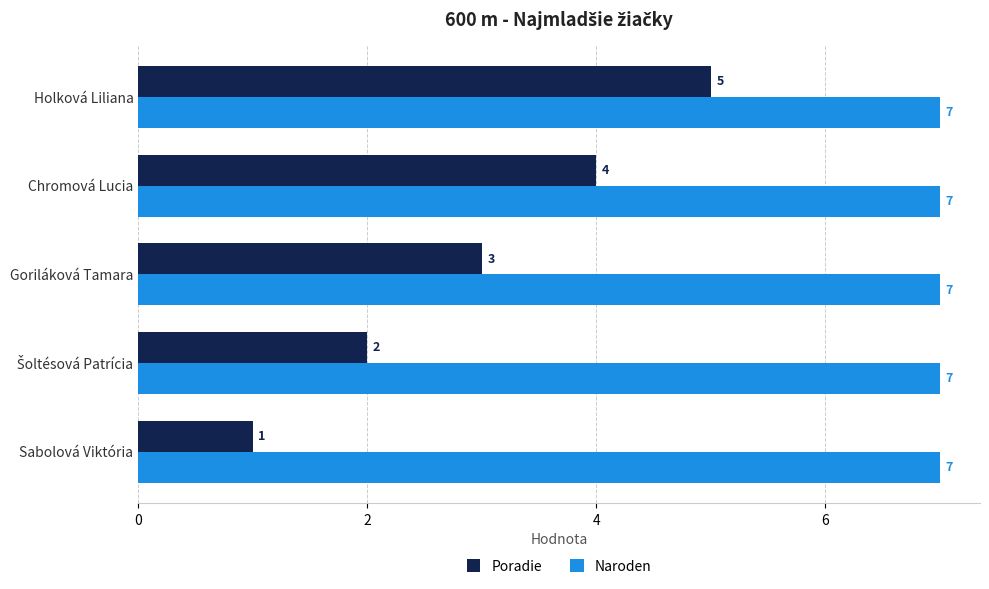

Where is Poradie nearest to the value 3?

Goriláková Tamara